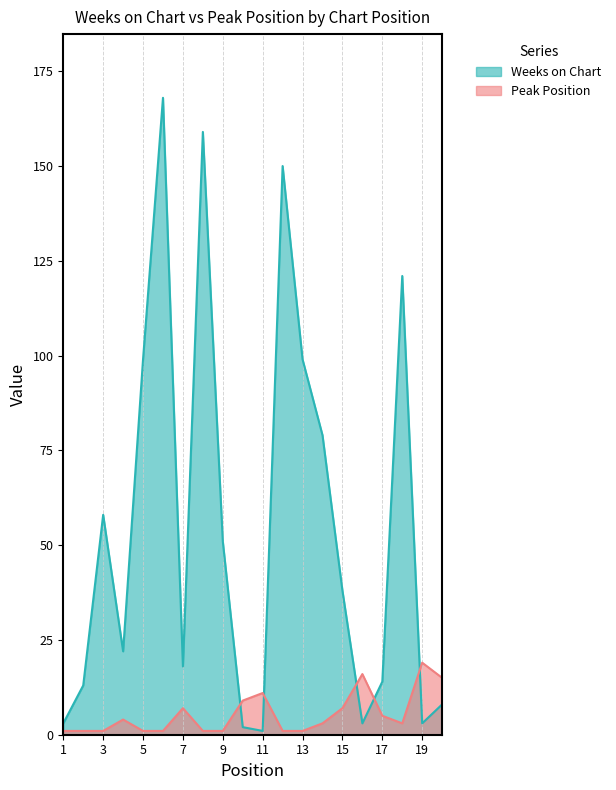

How many interior local valleys does the Peak Position series have?

1